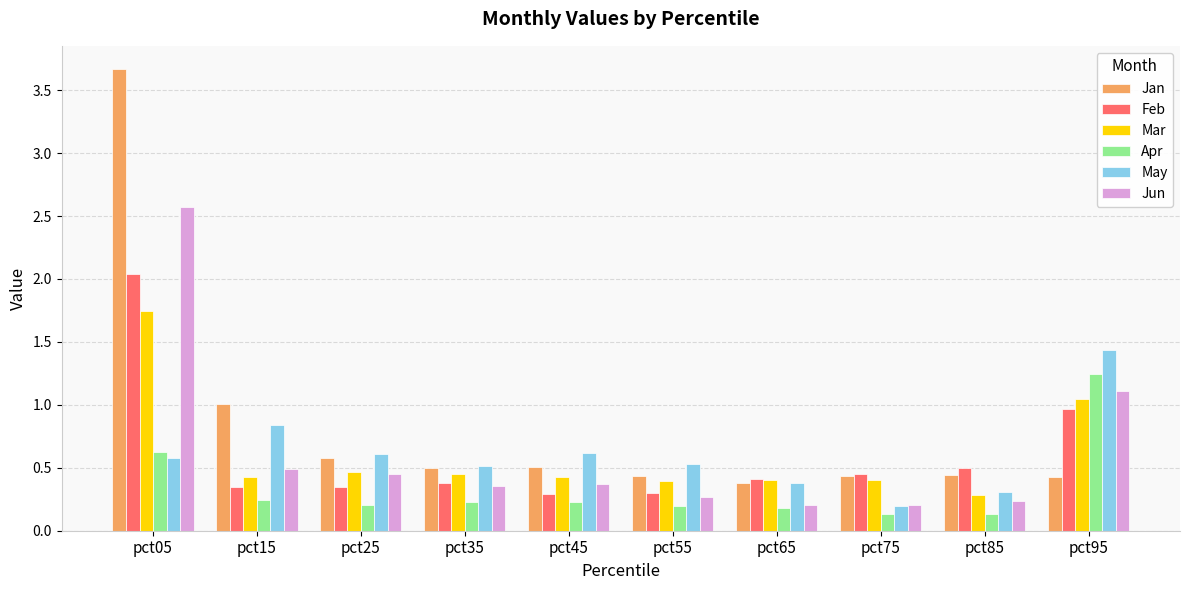

How many bars are there in total?

60